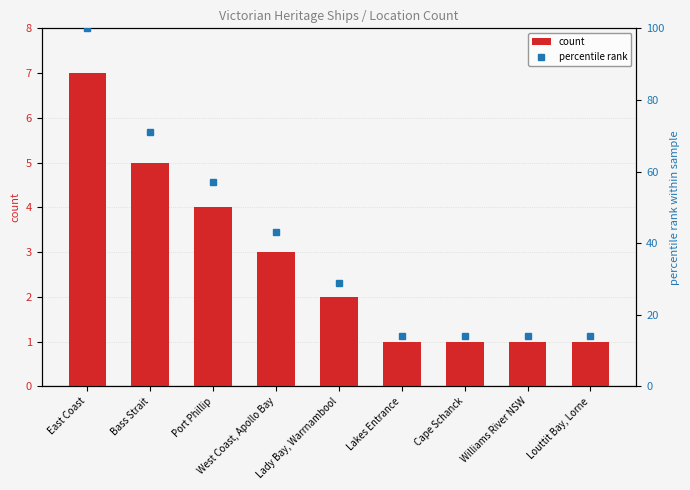

Reading right to left, transcribe all the data shown in this chart.

count: Louttit Bay, Lorne=1	Williams River NSW=1	Cape Schanck=1	Lakes Entrance=1	Lady Bay, Warrnambool=2	West Coast, Apollo Bay=3	Port Phillip=4	Bass Strait=5	East Coast=7
percentile rank: Louttit Bay, Lorne=14	Williams River NSW=14	Cape Schanck=14	Lakes Entrance=14	Lady Bay, Warrnambool=29	West Coast, Apollo Bay=43	Port Phillip=57	Bass Strait=71	East Coast=100